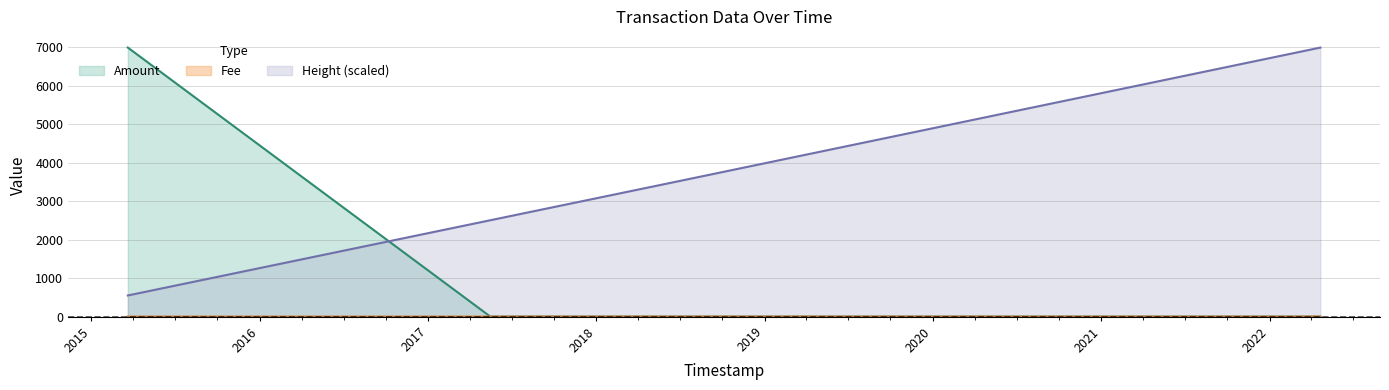

Which series has the widest spread of values?

Amount